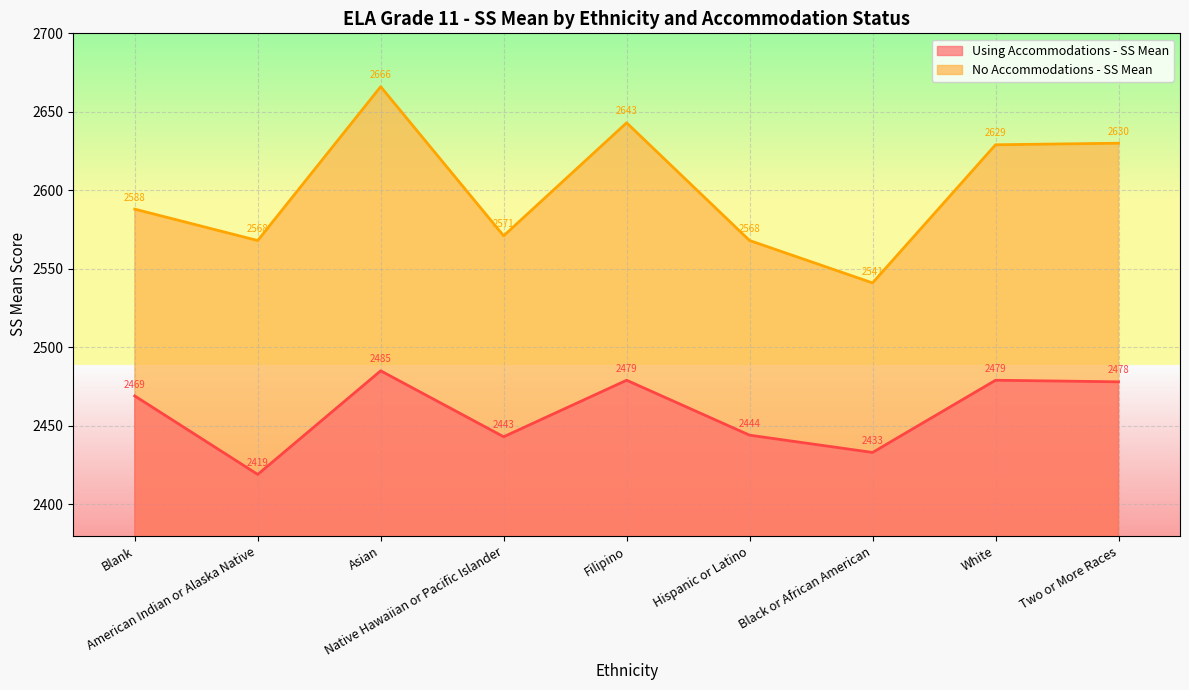

Which label corresponds to the largest value in the chart?

Asian